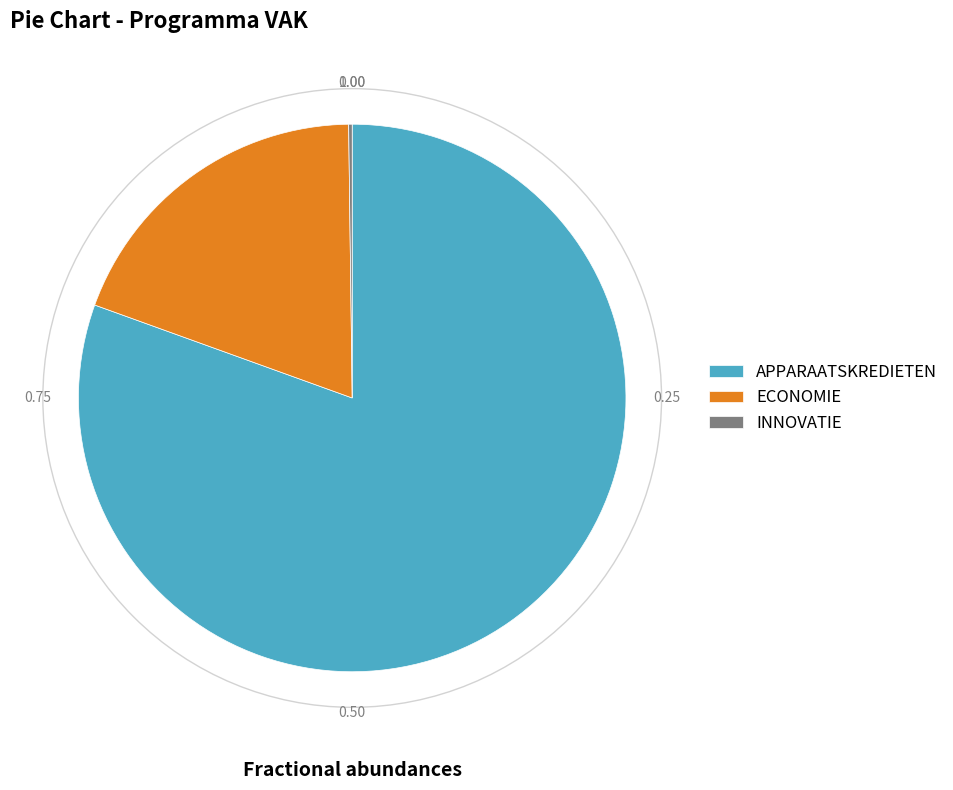

Does any single category account for the majority?

Yes